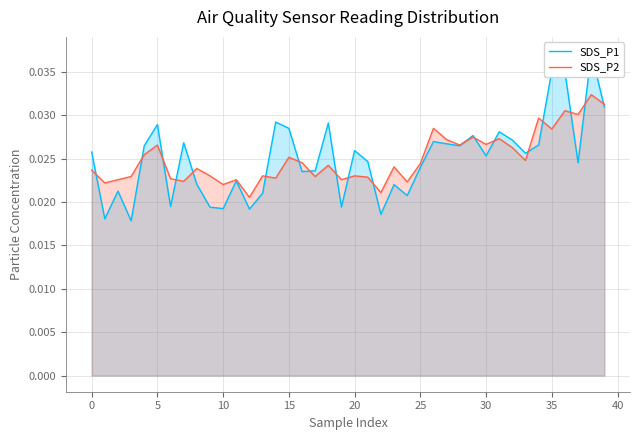

At which category is the sum across all series the highest?

38